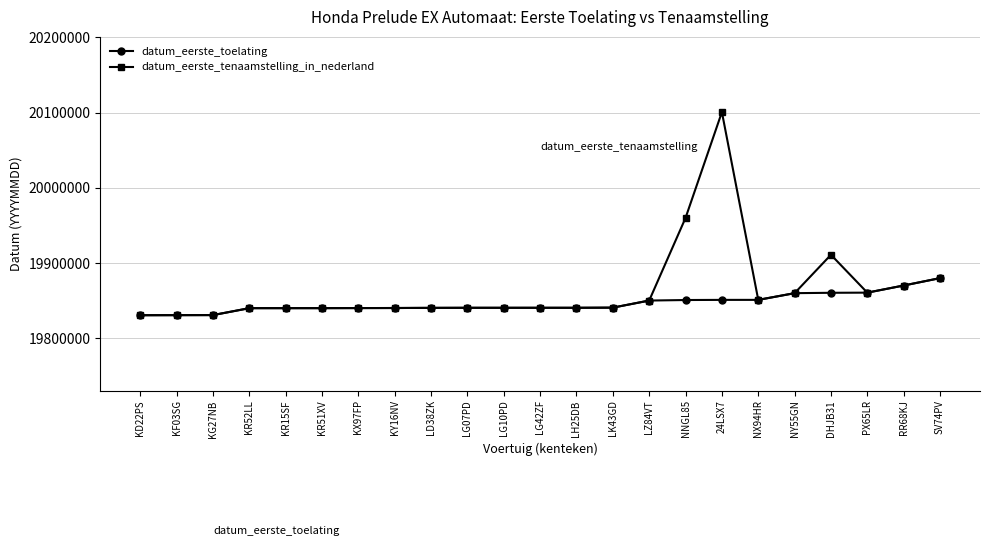

Which series has the largest range (max minus min)?

datum_eerste_tenaamstelling_in_nederland